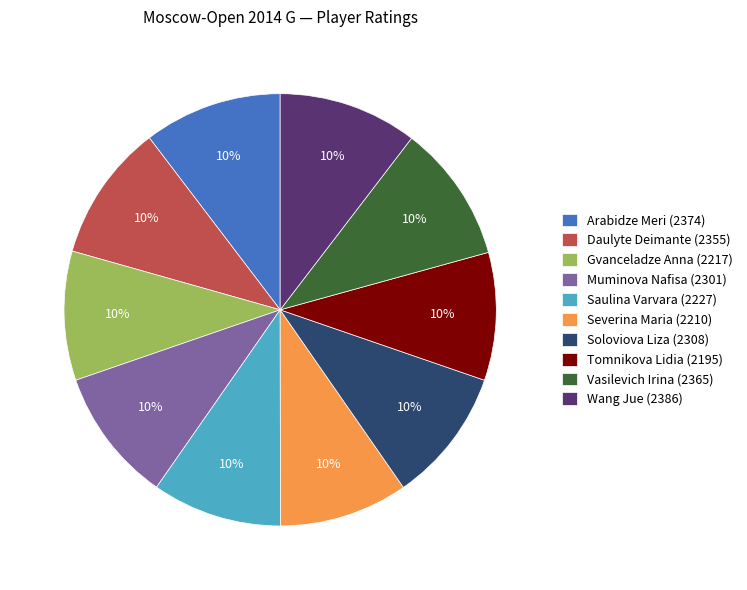

Is the sum of Soloviova Liza (2308) and Wang Jue (2386) greater than half?

No